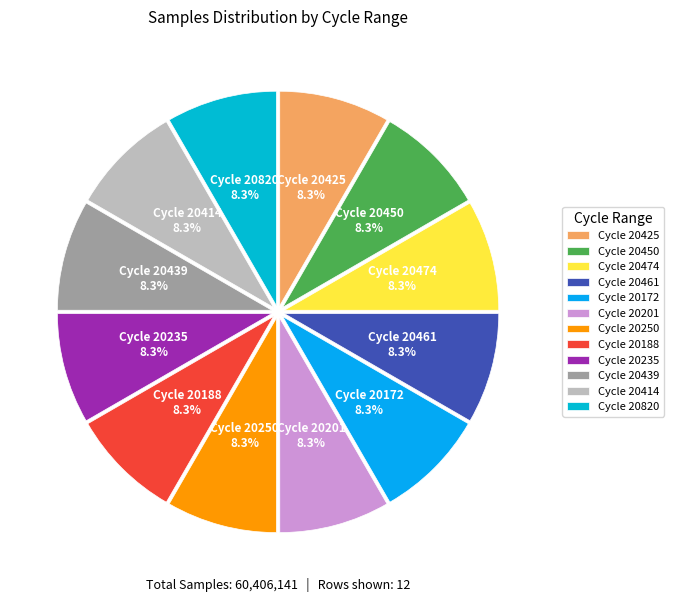

What portion of the pie excludes Cycle 20474?

91.7%